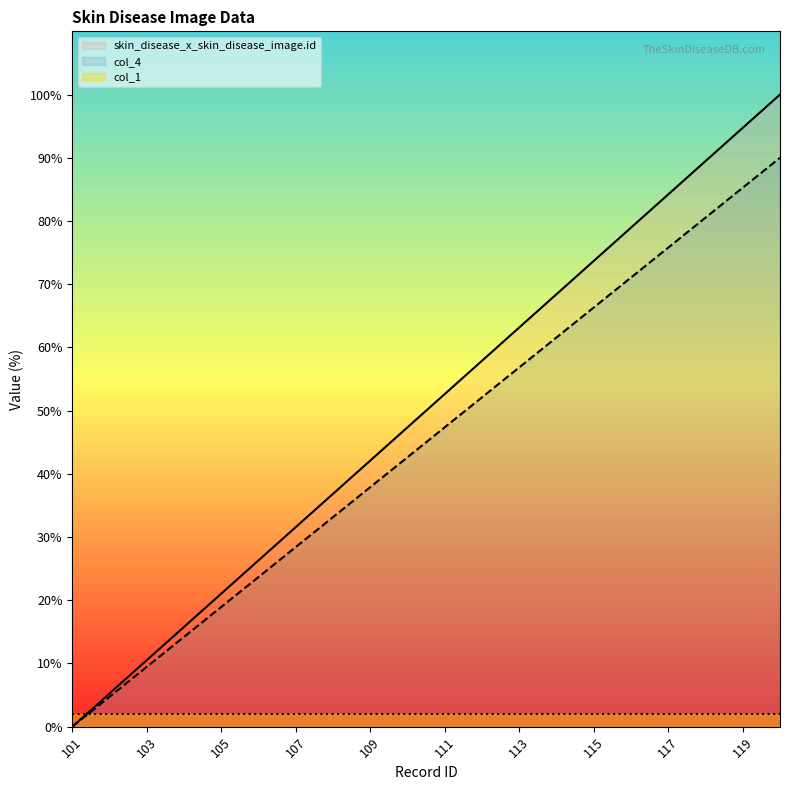

How many data points does each series have?

20